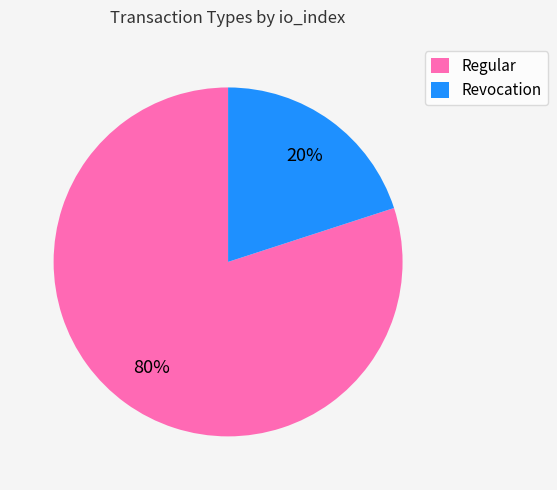

What is the majority slice?

Regular